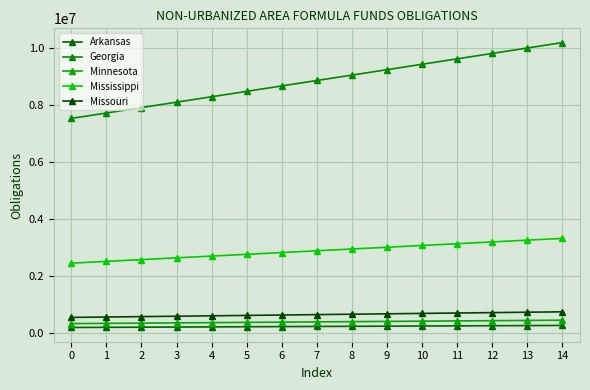

Between 6 and 7, which series saw the biggest shift?

Georgia